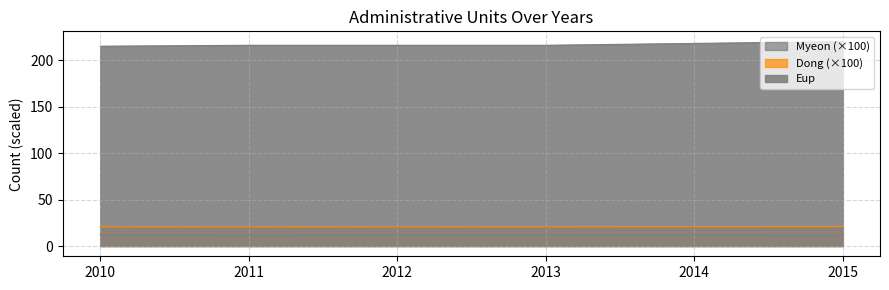

What is the highest value of the Eup series?

220.0